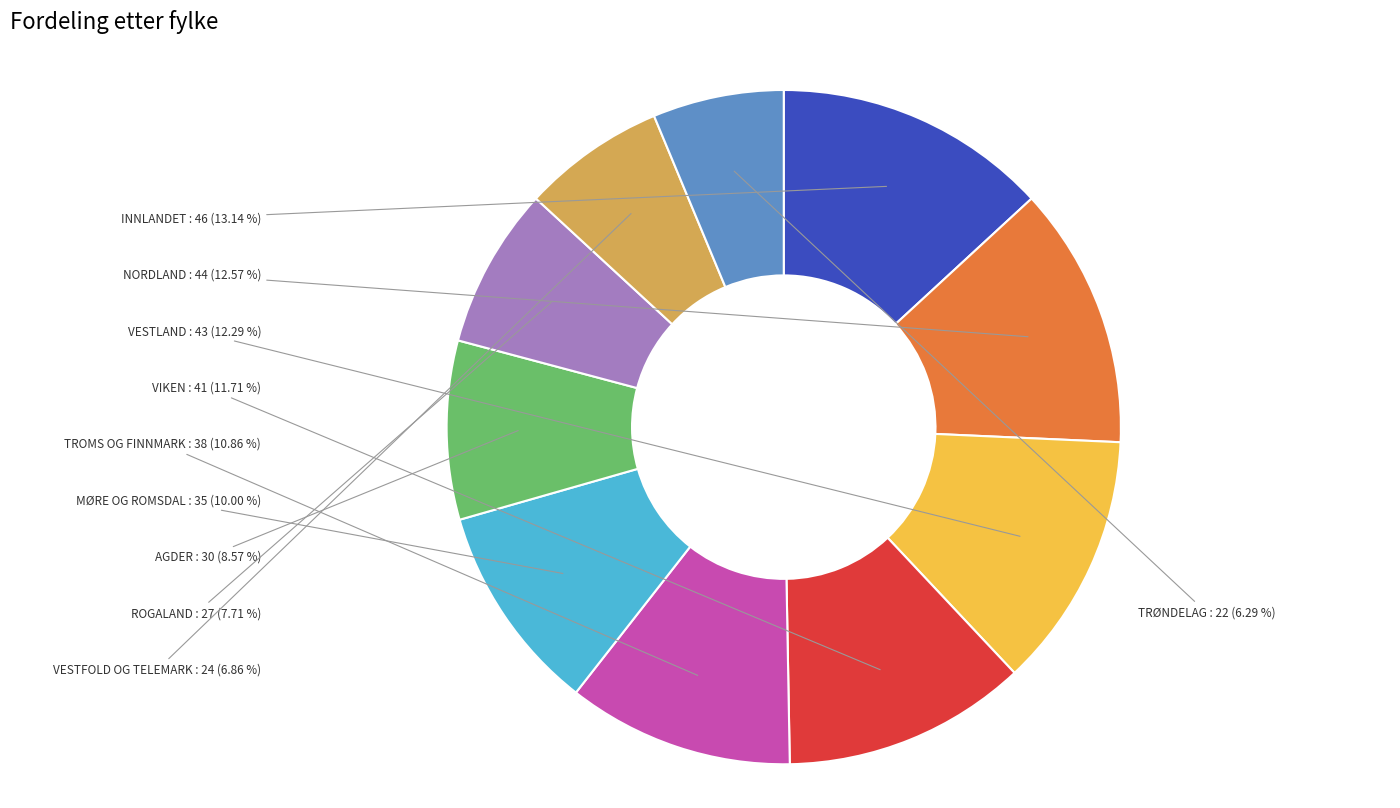

True or false: VESTLAND accounts for 5% of the total.

False